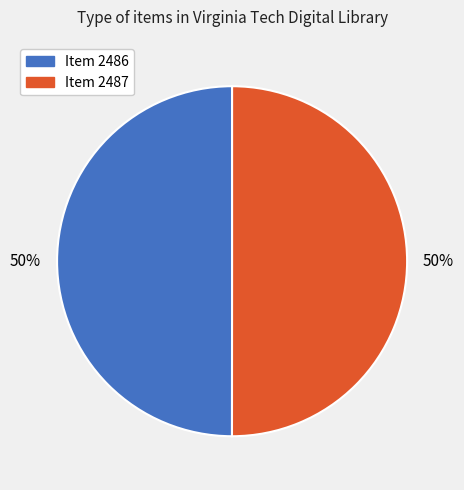

The Item 2487 slice represents 50% of the pie. True or false?

True